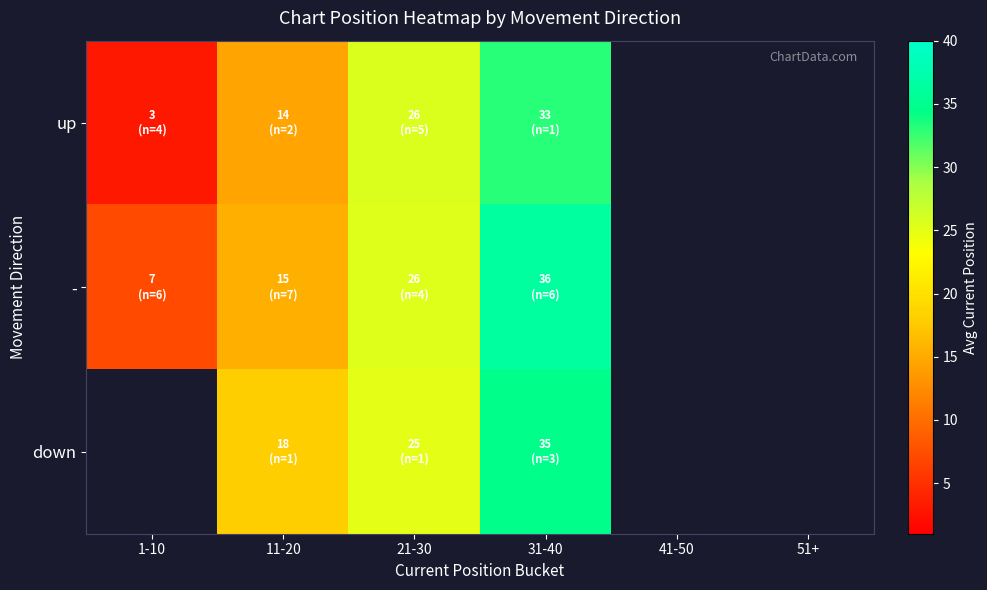

List the series in order of their peak value, highest first.

-, down, up